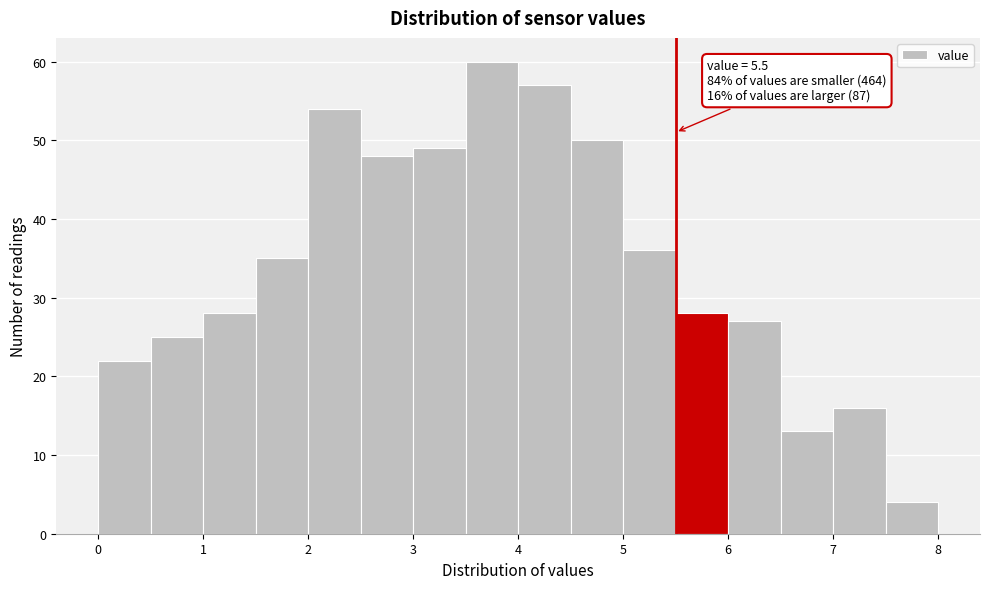

Which range on the x-axis has the tallest bar?

3.5 to 4.0